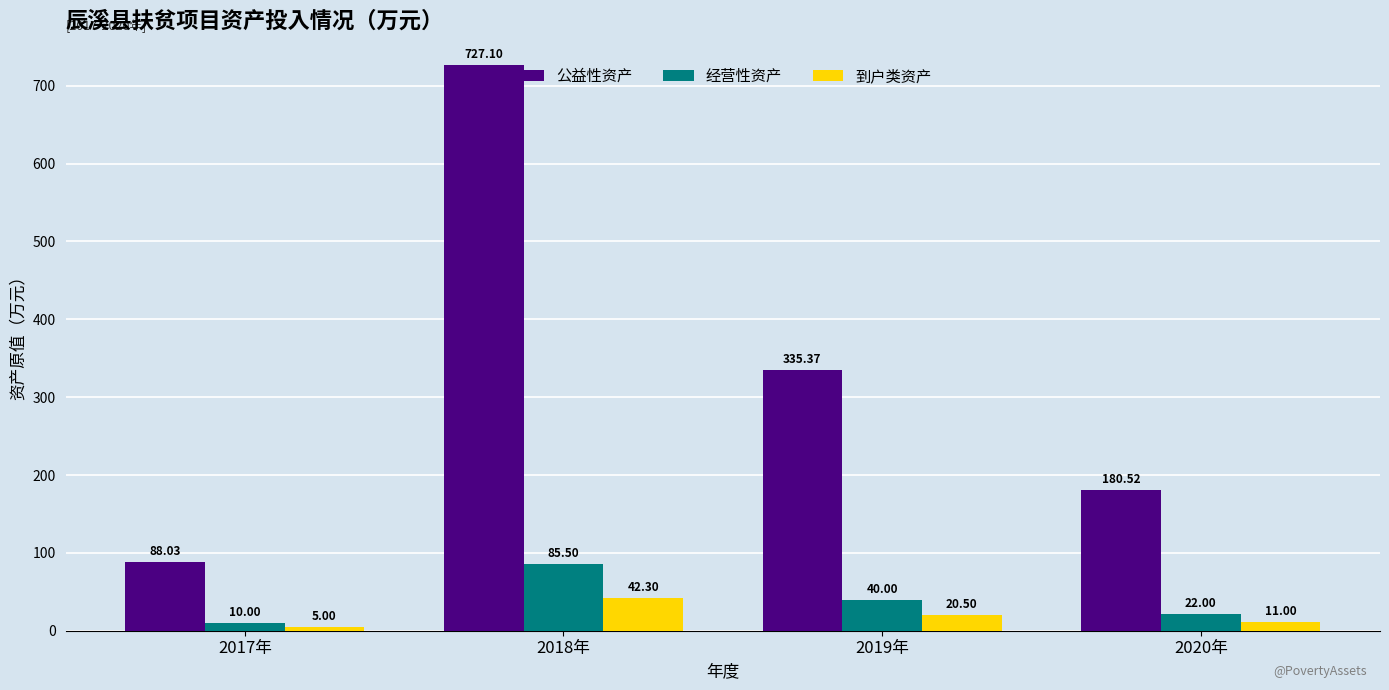

True or false: 公益性资产 has a value of 727.1 at 2018年.

True